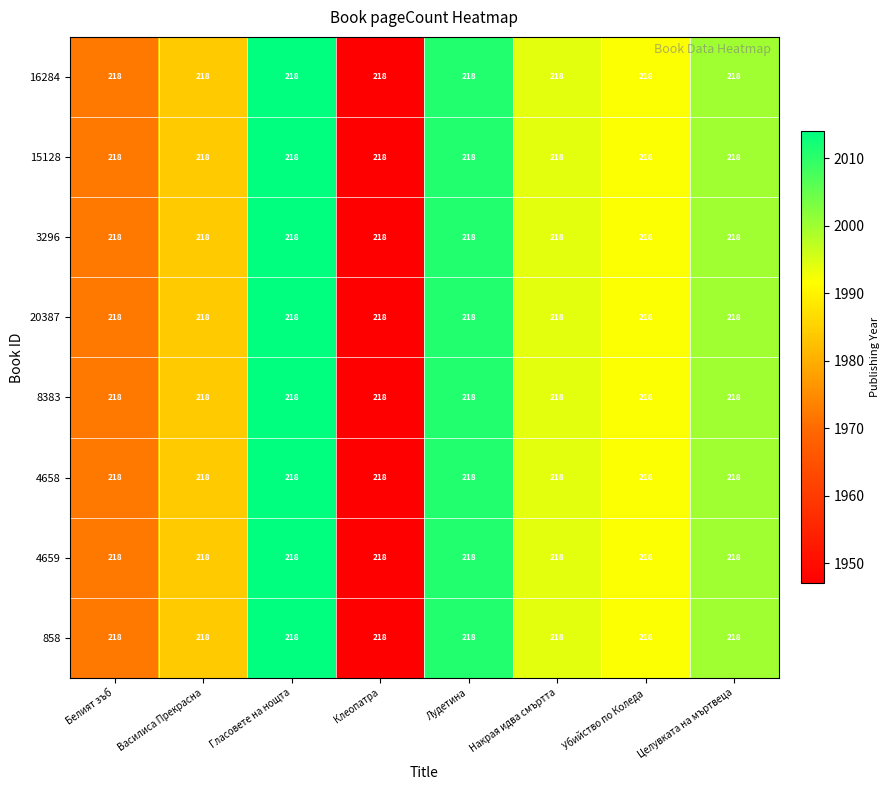

Which series has the largest total across all categories?

16284